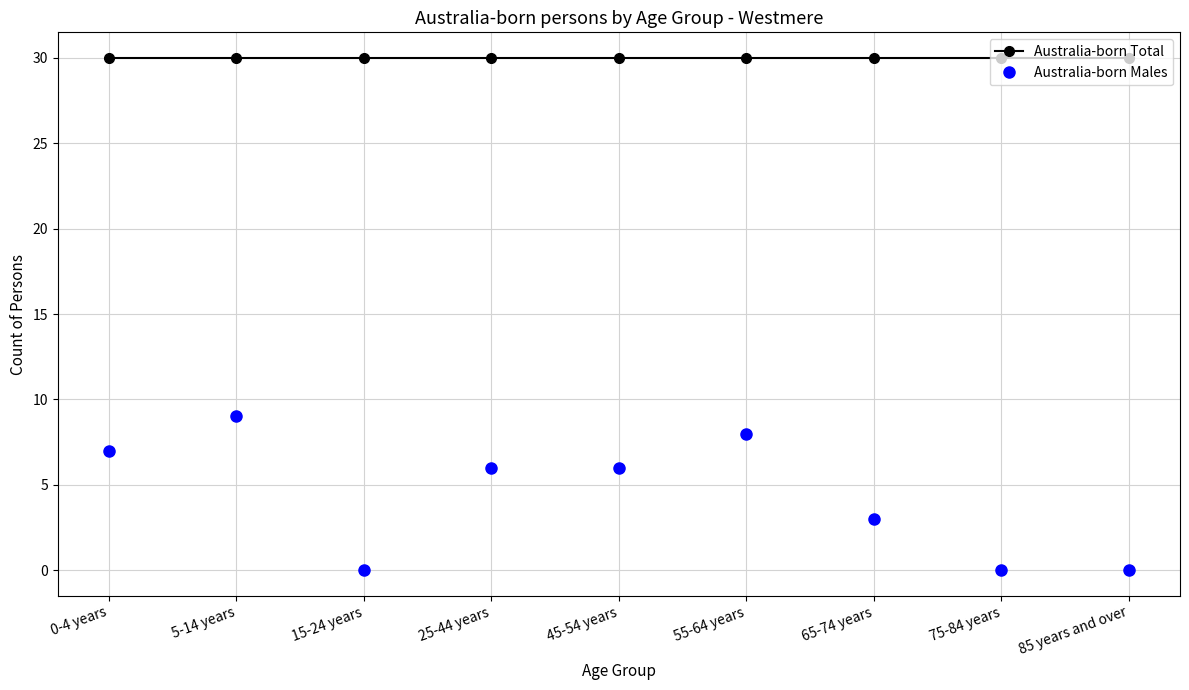

Reading left to right, list all the values displayed in this chart.

Australia-born Total: 0-4 years=30	5-14 years=30	15-24 years=30	25-44 years=30	45-54 years=30	55-64 years=30	65-74 years=30	75-84 years=30	85 years and over=30
Australia-born Males: 0-4 years=7	5-14 years=9	15-24 years=0	25-44 years=6	45-54 years=6	55-64 years=8	65-74 years=3	75-84 years=0	85 years and over=0